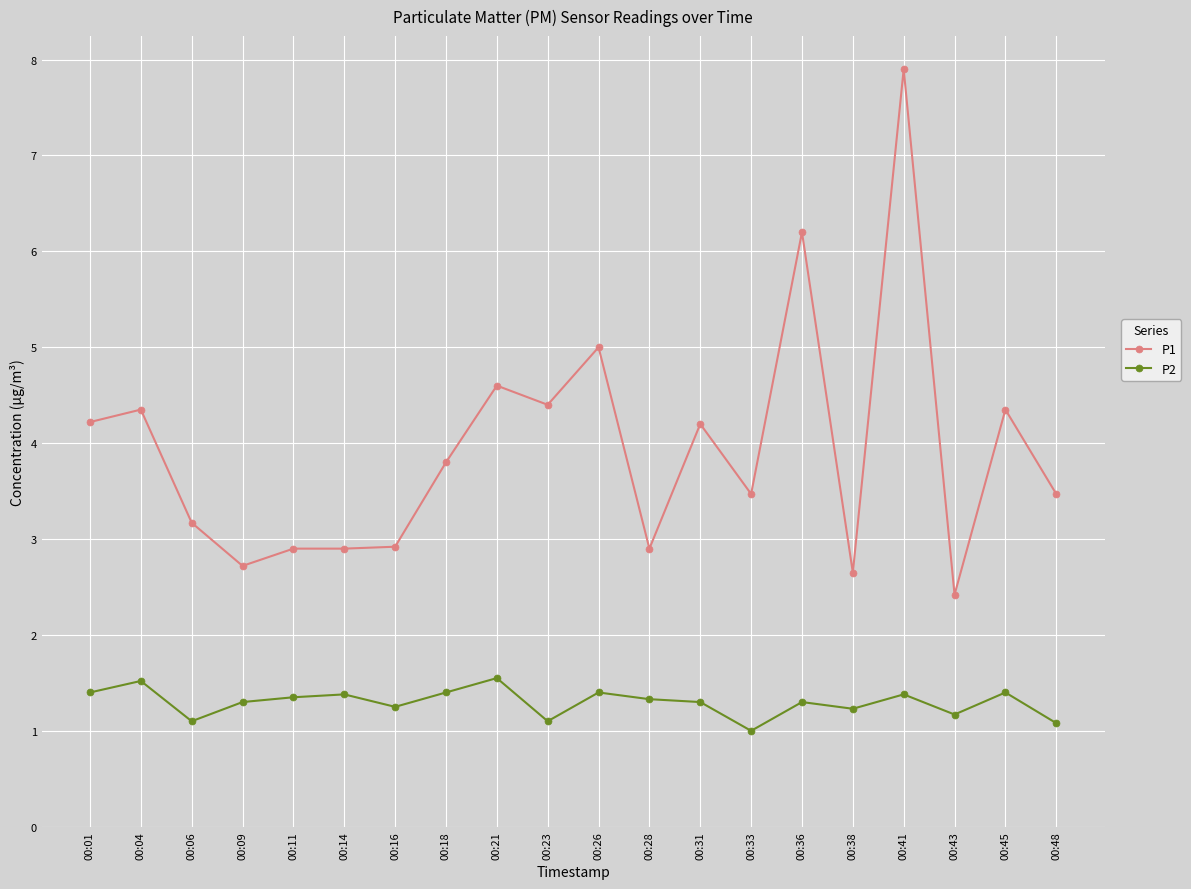

What is the value of the P2 point at the 12th from the left?

1.3